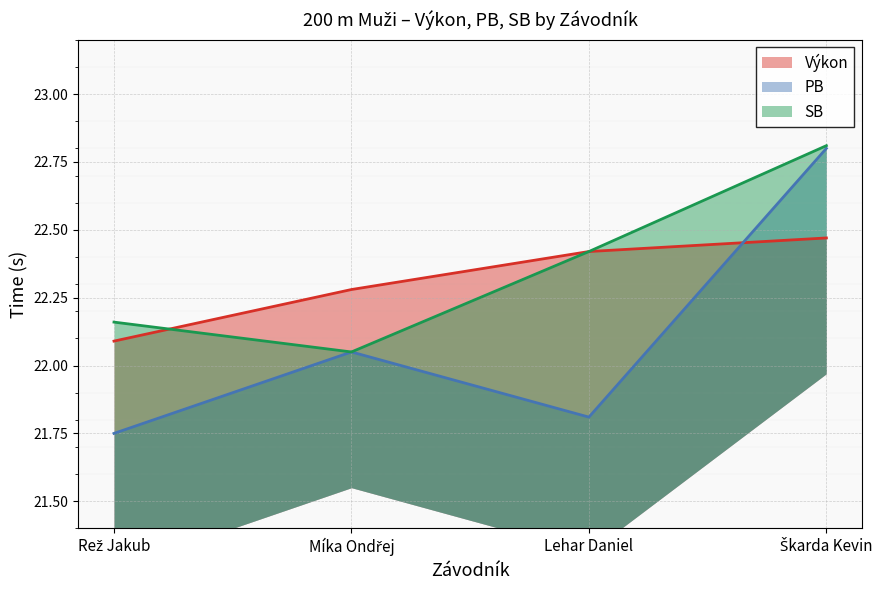

Rank the series by their average value, from lowest to highest.

PB, Výkon, SB